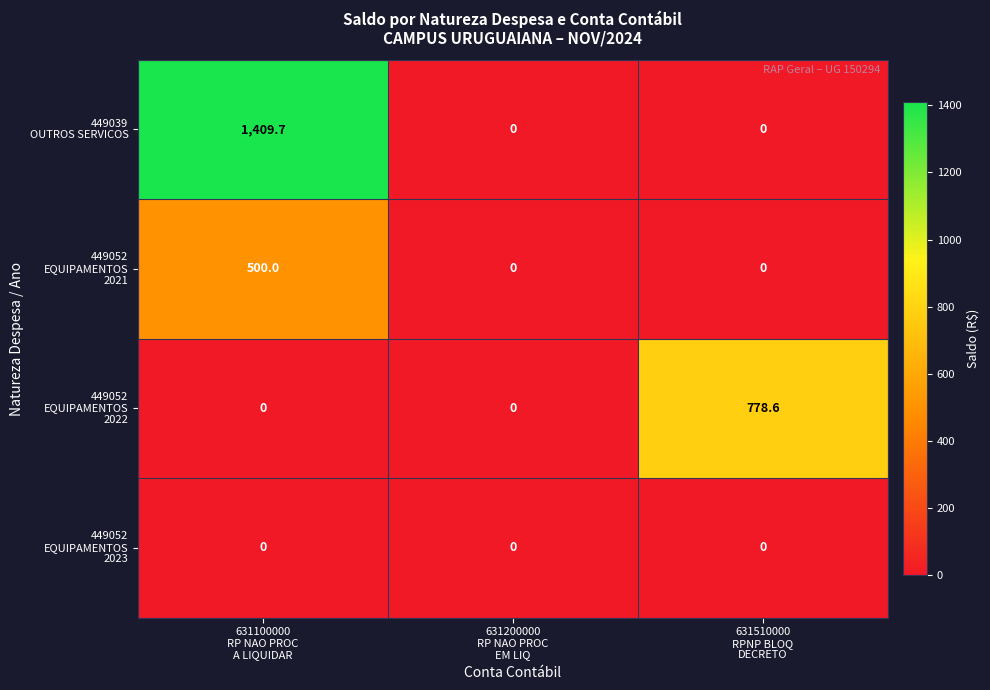

How many distinct data groups are displayed?

4